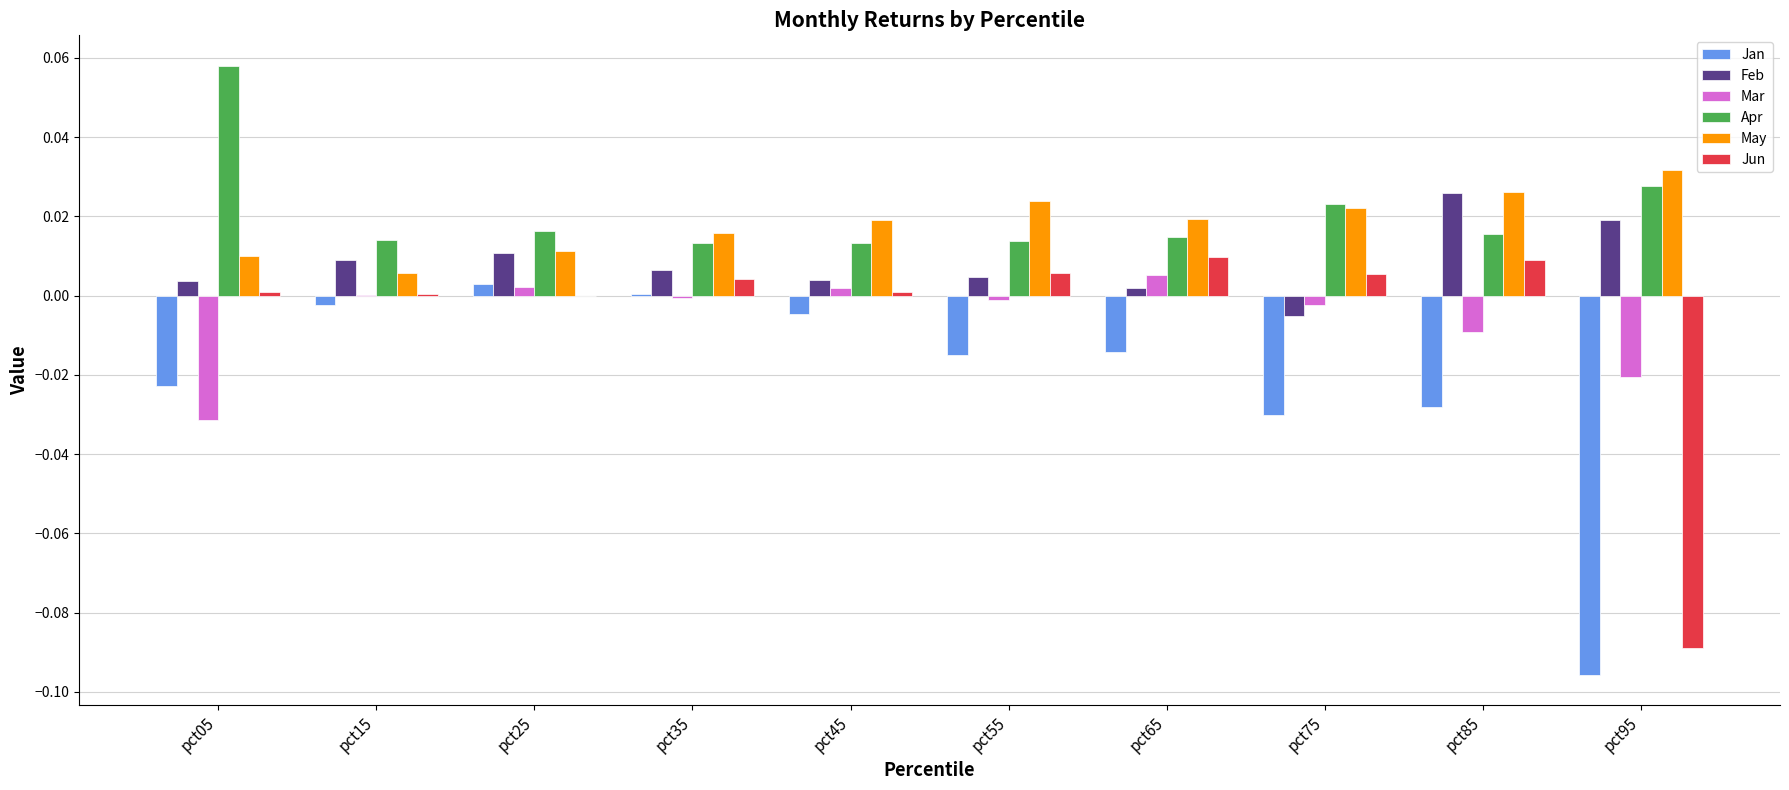

True or false: Jun has a value of 0.0 at pct25.

True